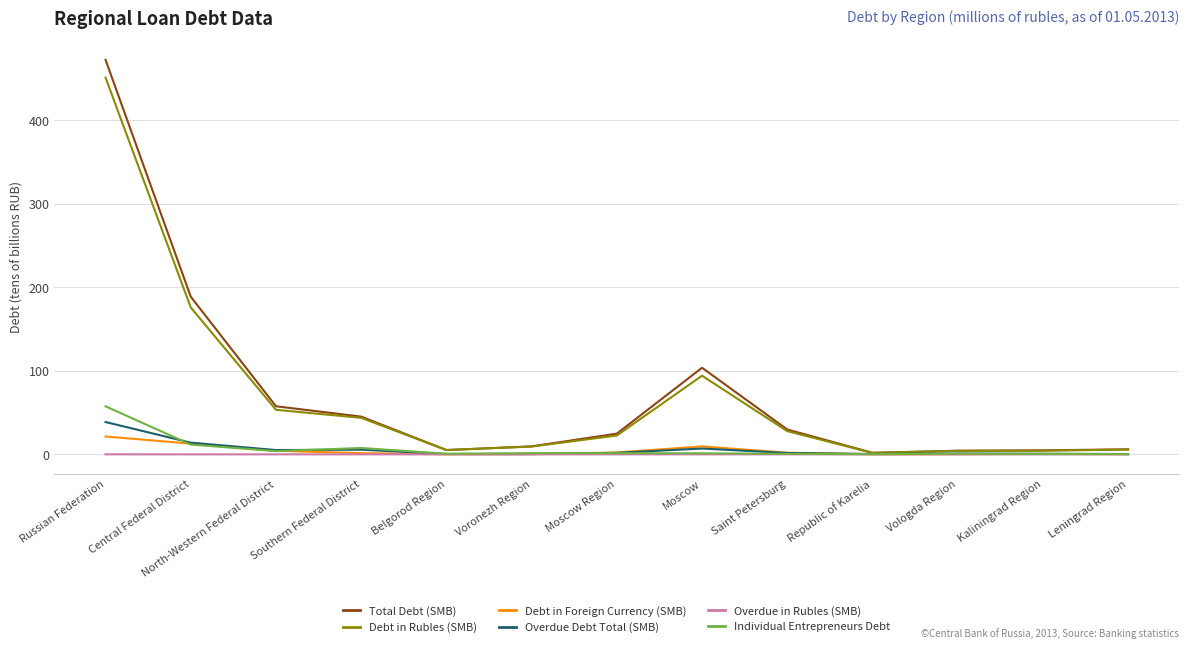

Is it true that Total Debt (SMB) equals 314.7 at Russian Federation?

False